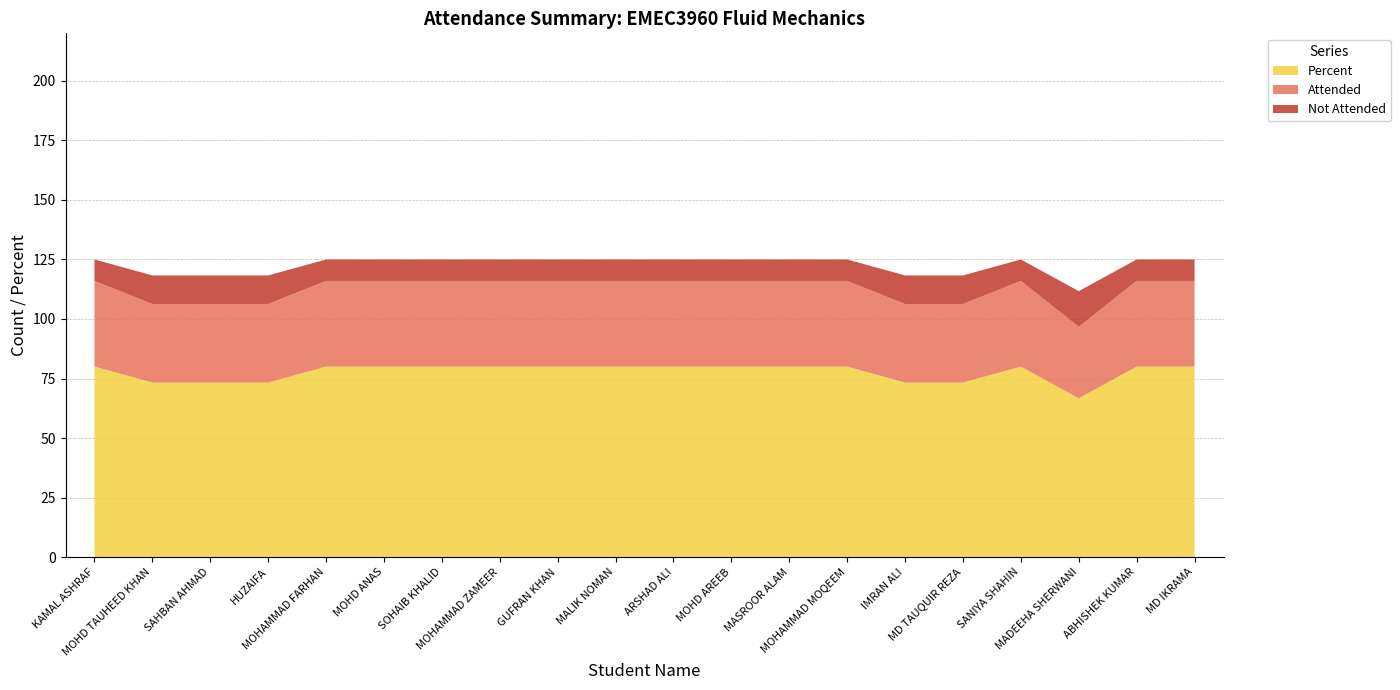

What is the minimum value for Percent?

66.7